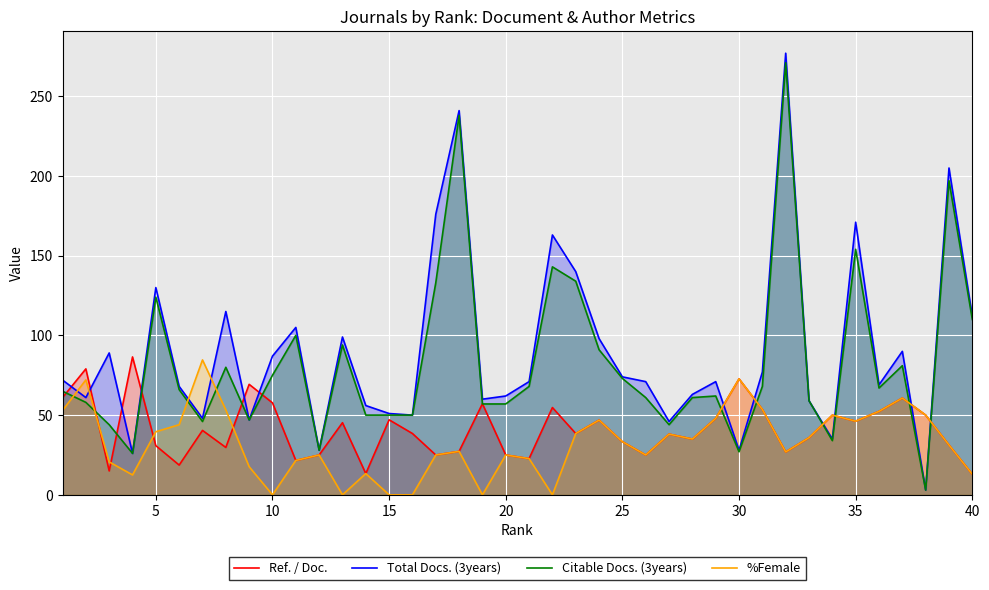

Which series ends up on top after the final intersection of Total Docs. (3years) and %Female?

Total Docs. (3years)